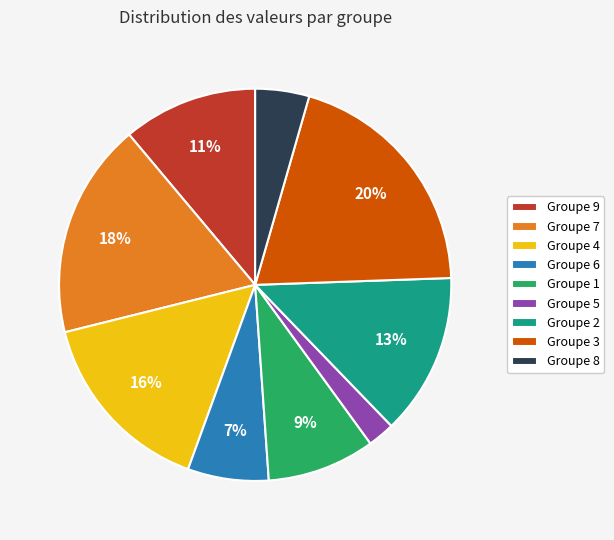

To the nearest percent, what percentage of the pie is Groupe 9?

11%